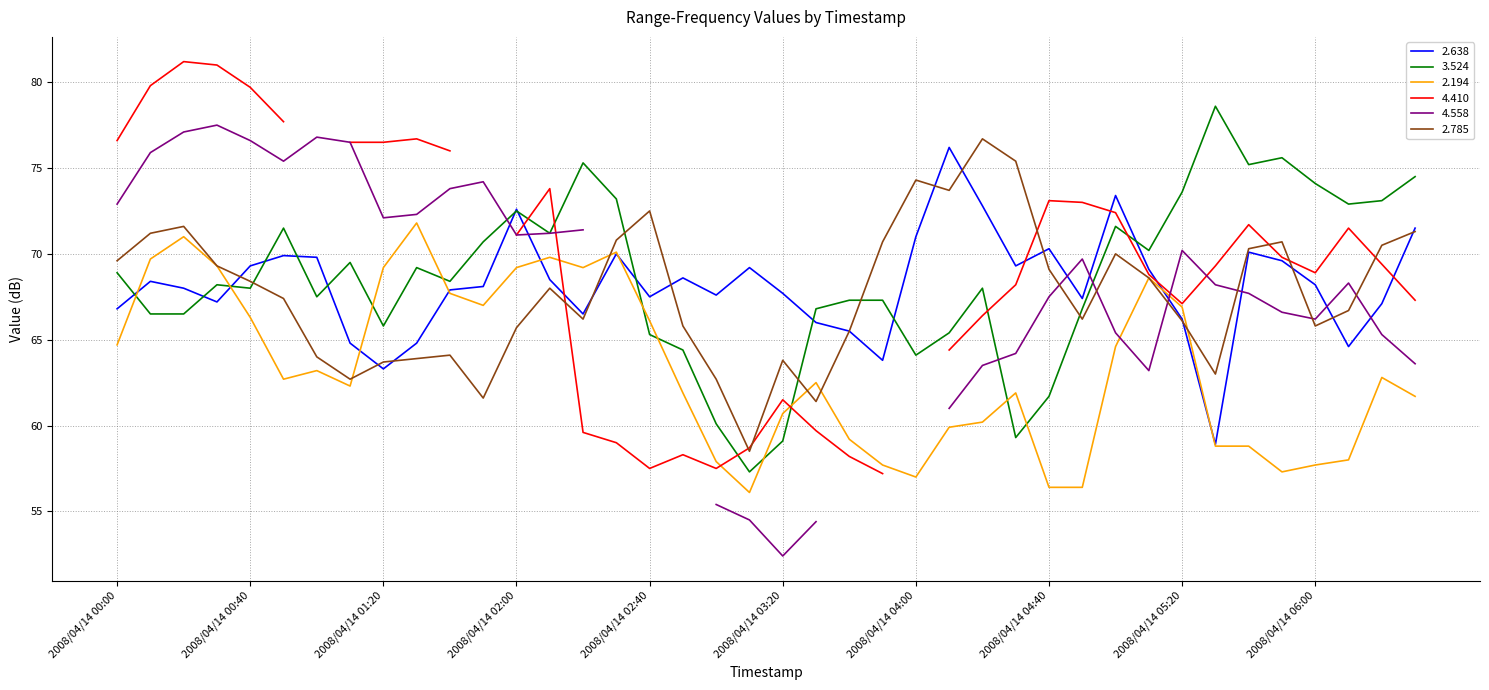

The 2.785 series shows 16.8 at 2008/04/14 04:40. True or false?

False